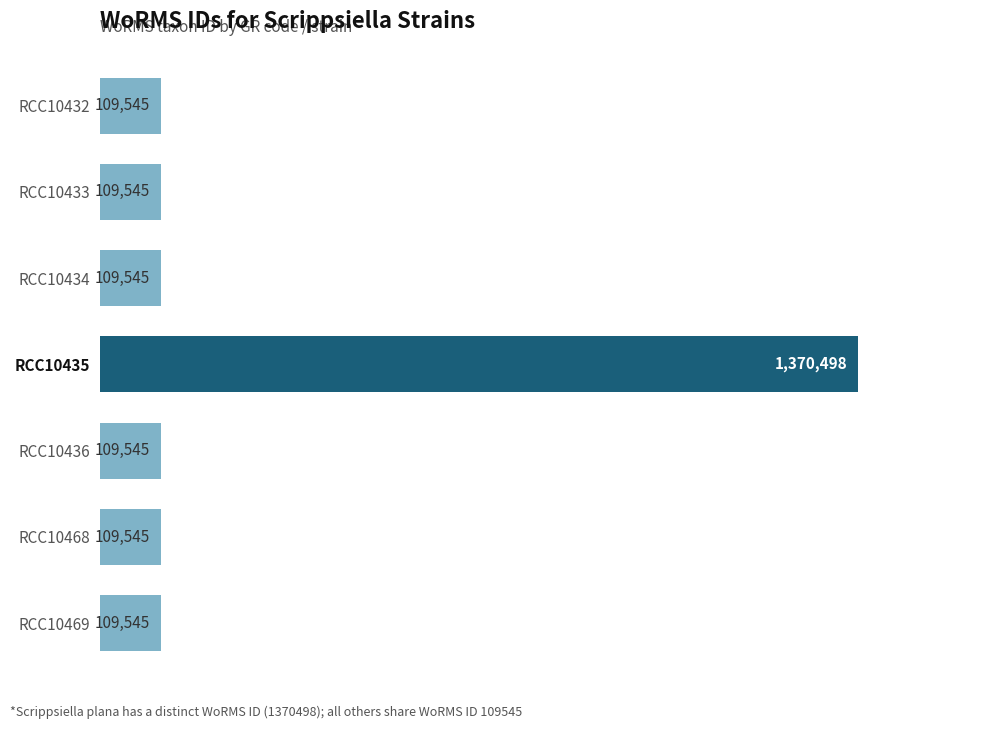

What is the greatest value displayed?

1370498